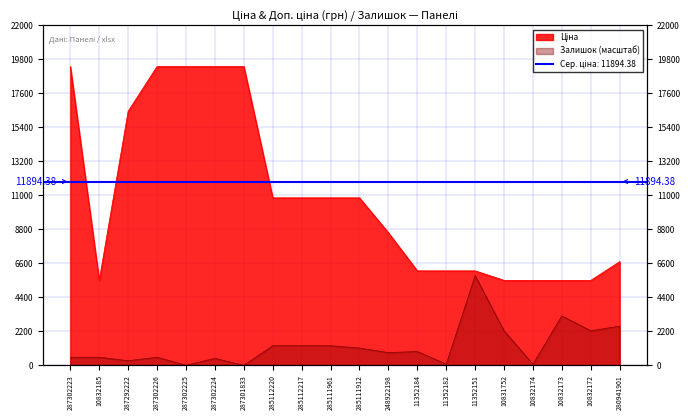

At which category is the sum across all series the highest?

287302223